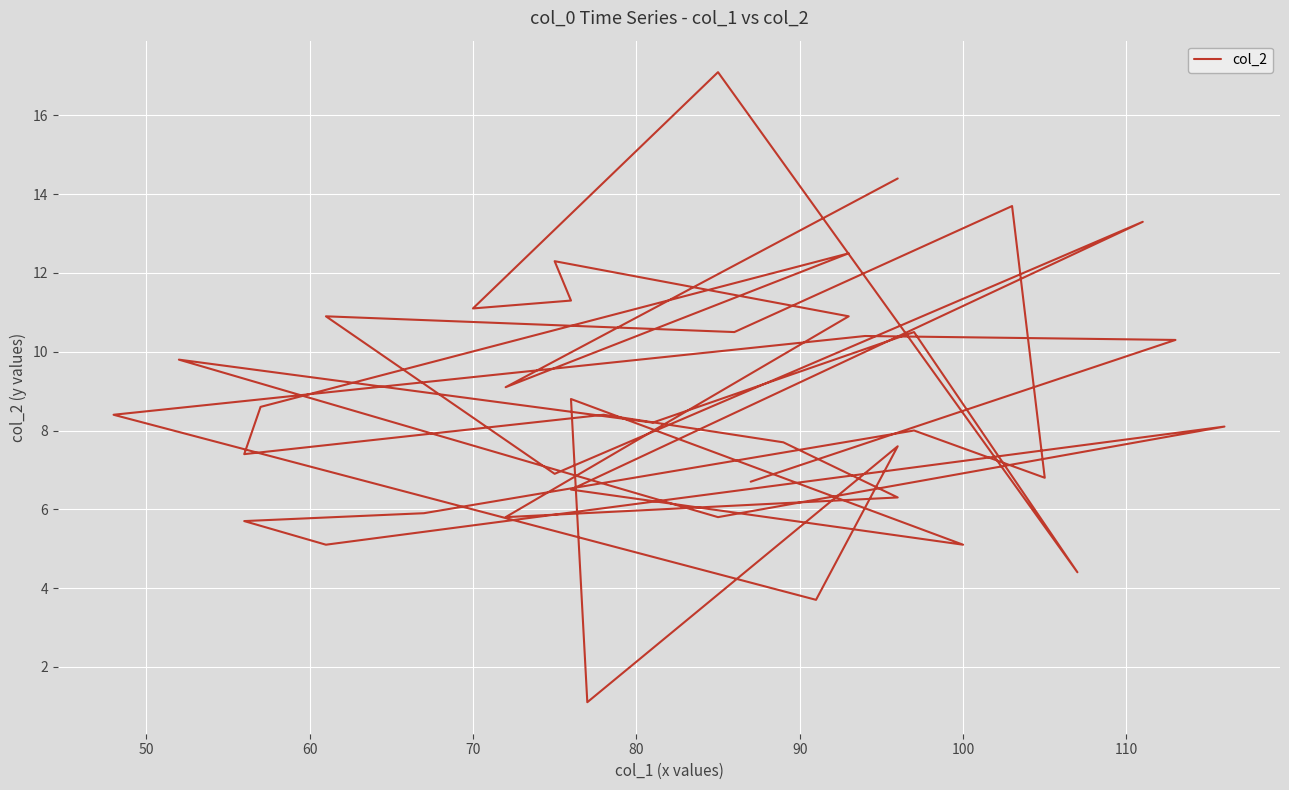

Where does the data first go above 8?

50